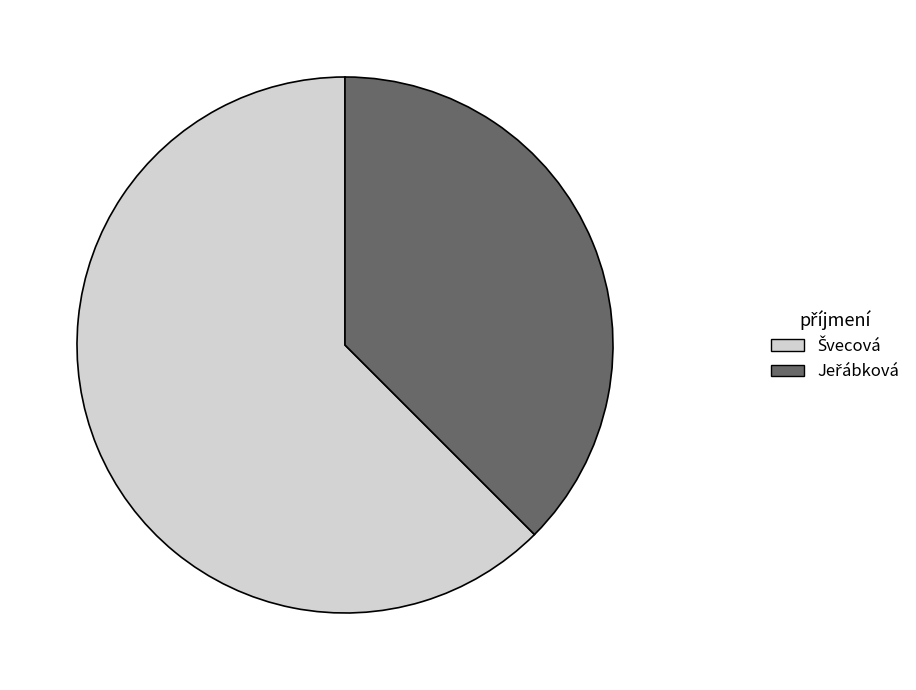

Count the number of slices in the pie.

2